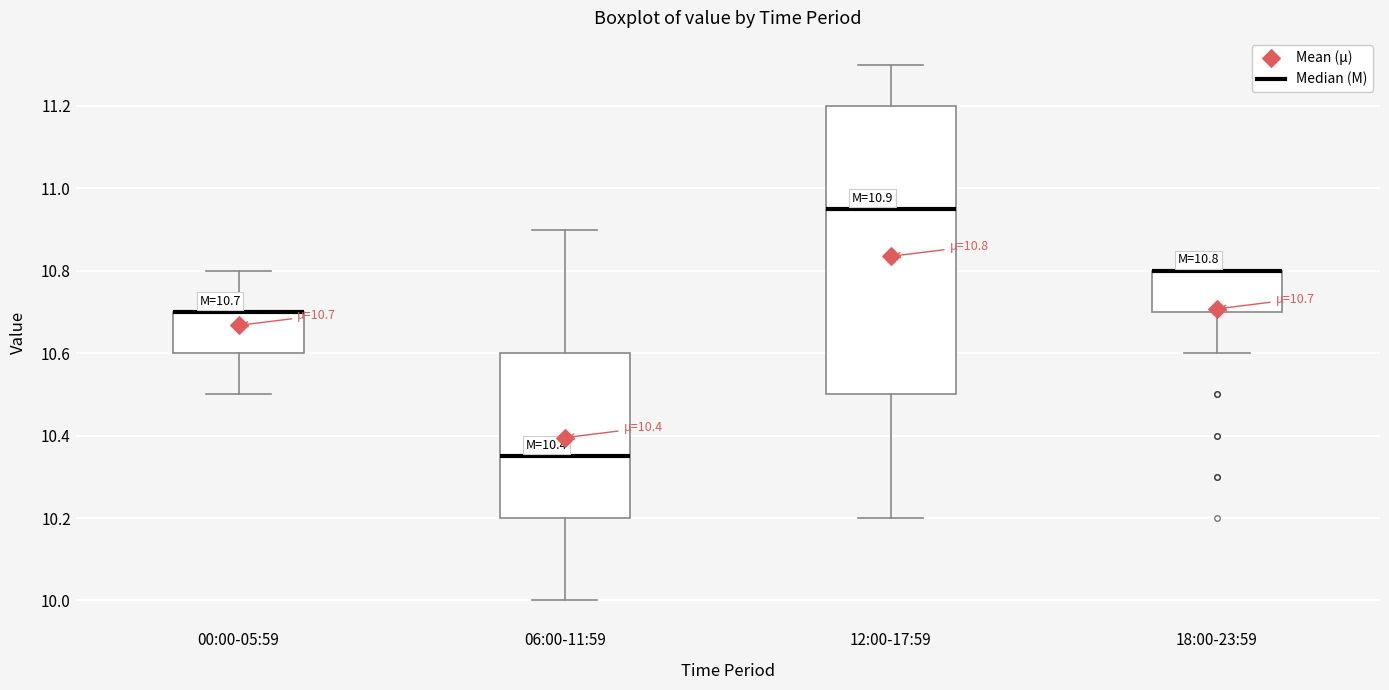

Comparing the boxes themselves (not the whiskers), which one is the tallest?

12:00-17:59